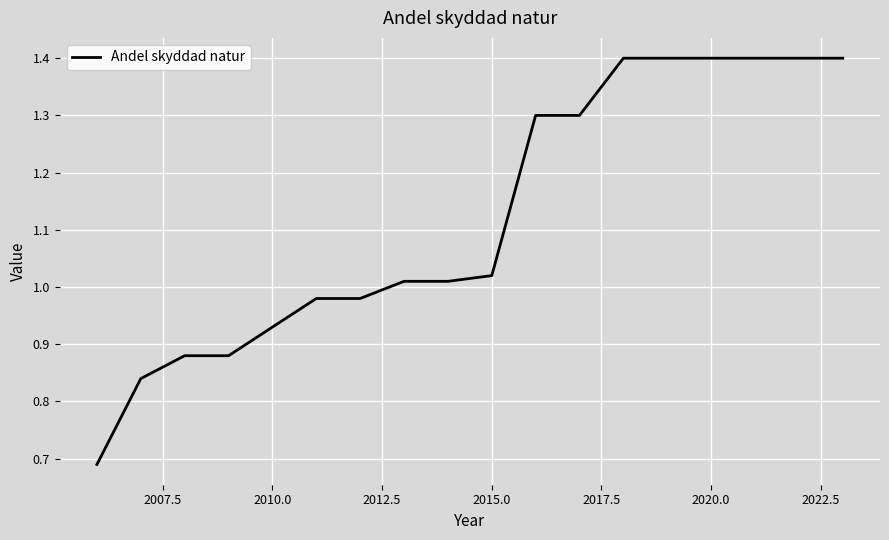

What is the greatest value displayed?

1.4